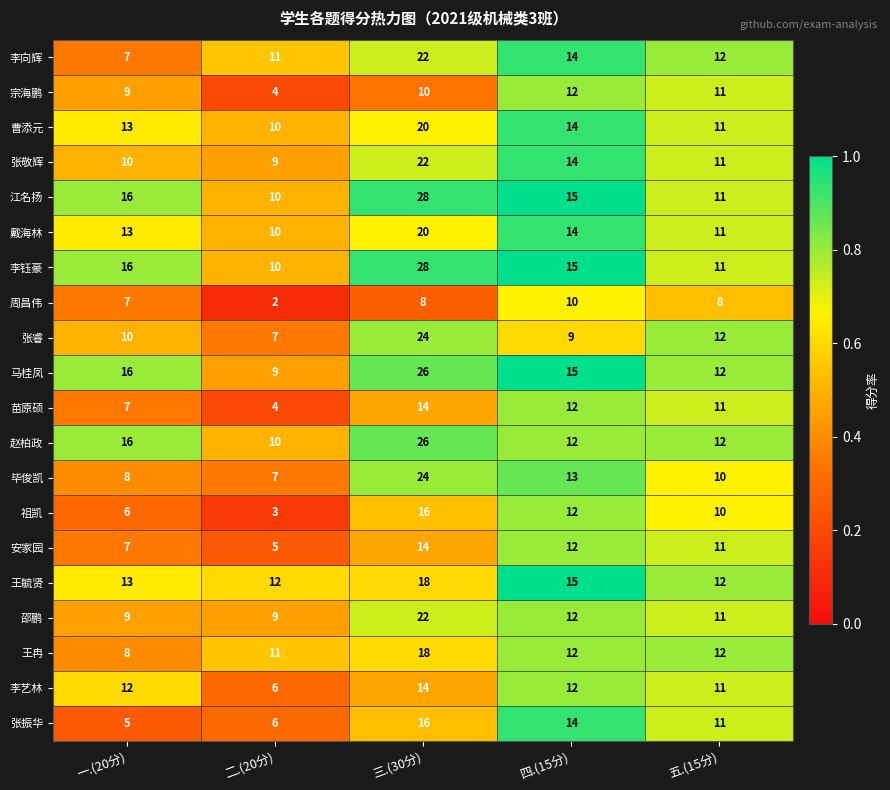

The 邵鹏 series shows 22 at 三.(30分). True or false?

True